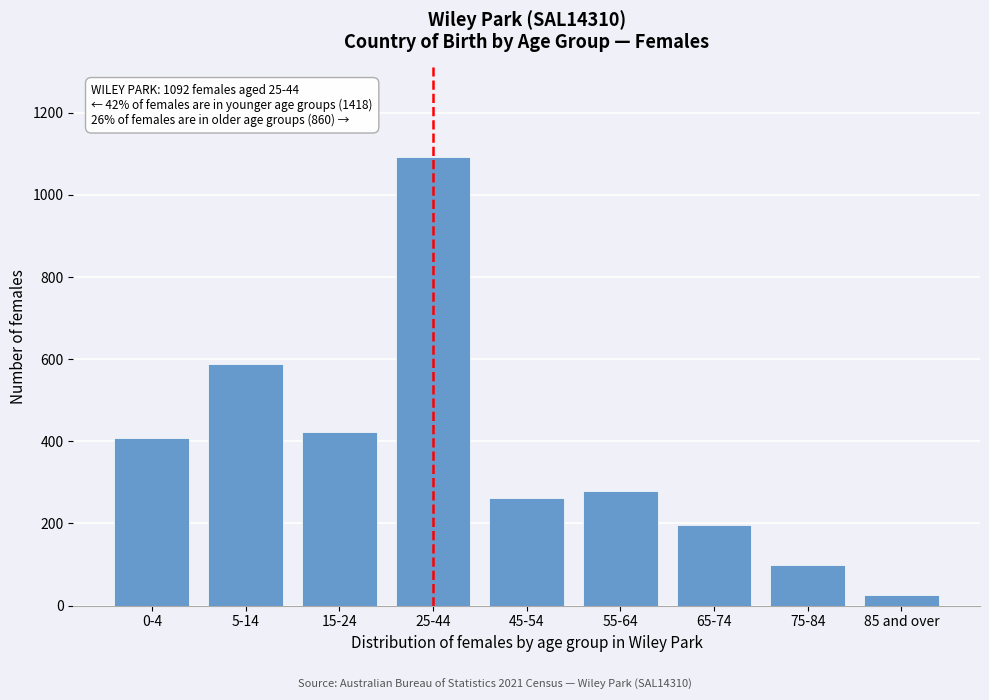

Reading left to right, extract all data points from this chart.

0-4=408	5-14=588	15-24=422	25-44=1092	45-54=261	55-64=278	65-74=196	75-84=99	85 and over=26